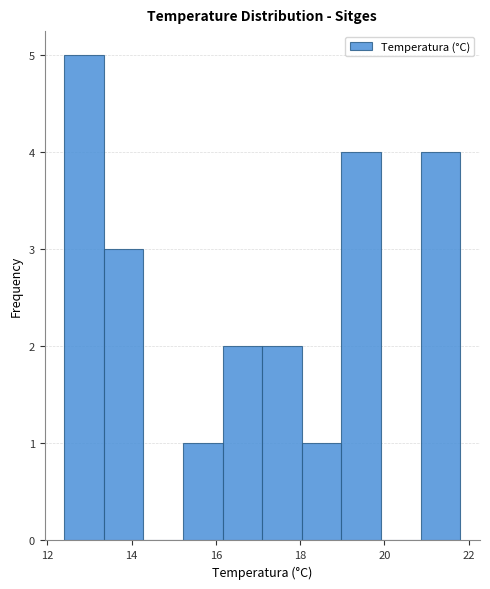

Reading left to right, transcribe this chart: for each bar, give the range it covers on the x-axis and its height. Neither the bar edges nor the heights are printed on the chart, so give them approximately, as read against the axes.

12.40 to 13.34: 5
13.34 to 14.28: 3
14.28 to 15.22: 0
15.22 to 16.16: 1
16.16 to 17.10: 2
17.10 to 18.04: 2
18.04 to 18.98: 1
18.98 to 19.92: 4
19.92 to 20.86: 0
20.86 to 21.80: 4